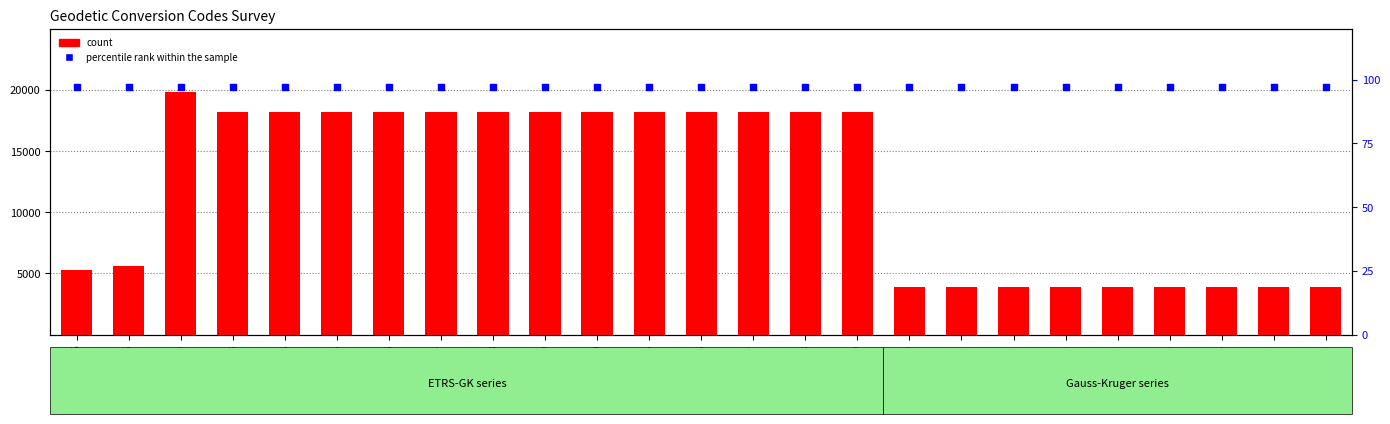

Is the value of count at 18186 greater than the value of percentile rank within the sample at 18199?

Yes